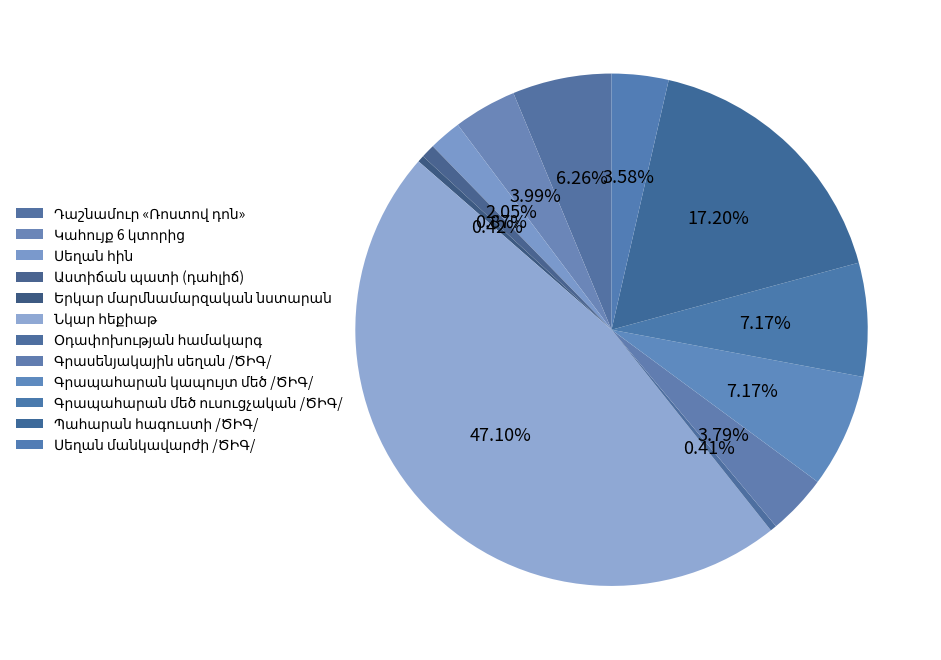

To the nearest percent, what portion does Աստիճան պատի (դահլիճ) represent?

1%